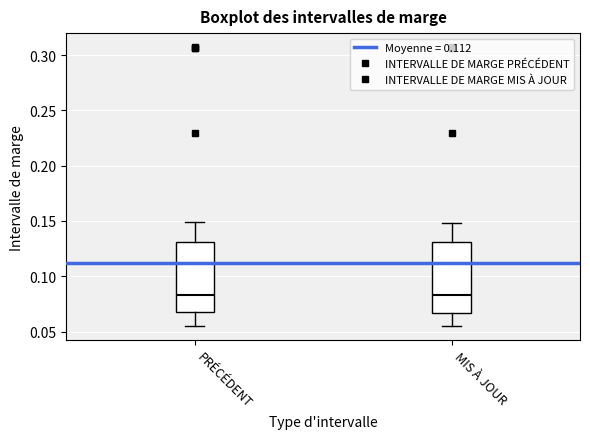

Reading left to right, read every box against the y-axis: the position of its median line, the range the box covers, and the ends of its whiskers. The values are not printed on the chart, so give them approximately, as read against the axis.

PRÉCÉDENT: median 0.085, box 0.065 to 0.130, whiskers 0.055 to 0.150
MIS À JOUR: median 0.085, box 0.065 to 0.130, whiskers 0.055 to 0.150